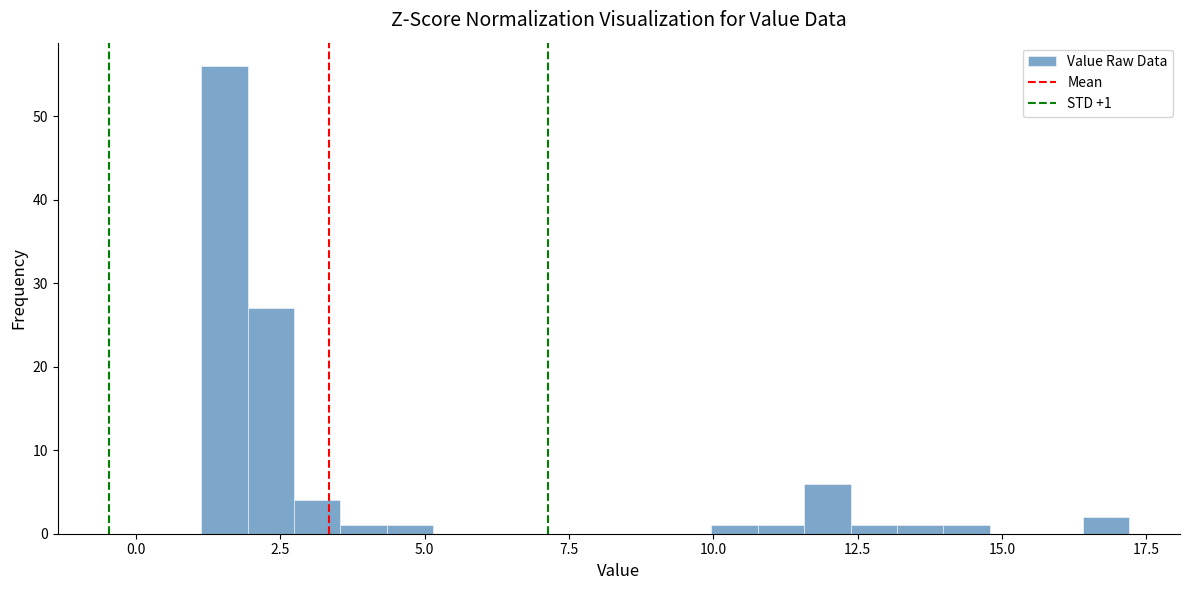

Read against the x-axis, roughly where is the centre of the tallest bar?

1.5